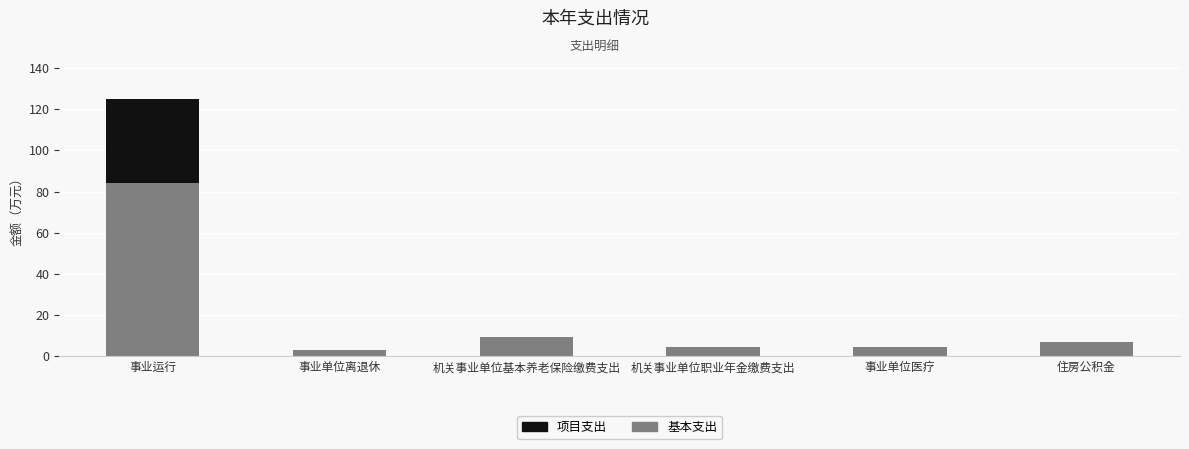

What is the total value across all series at 机关事业单位基本养老保险缴费支出?

9.5